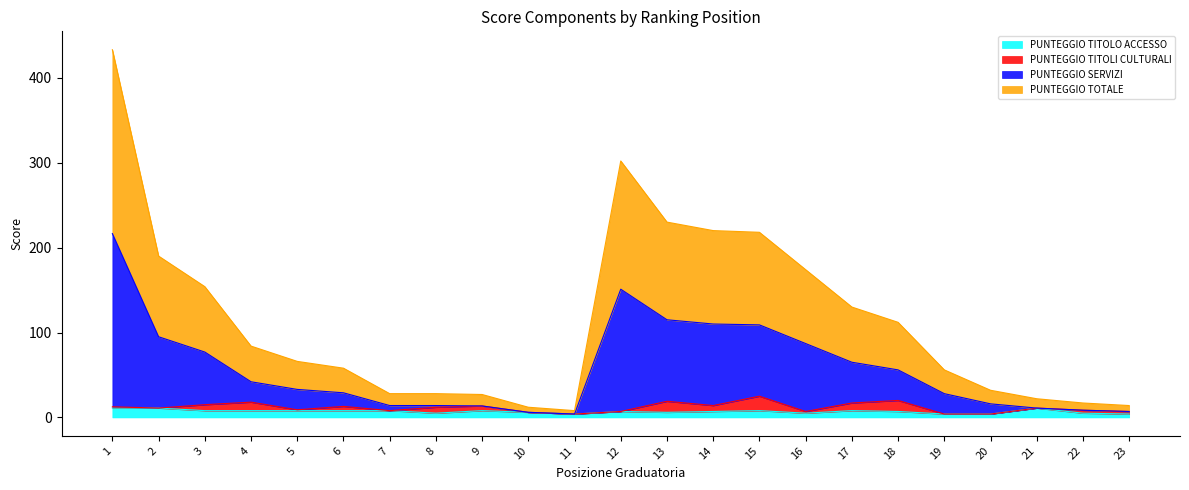

What is the smallest value displayed?

4.0